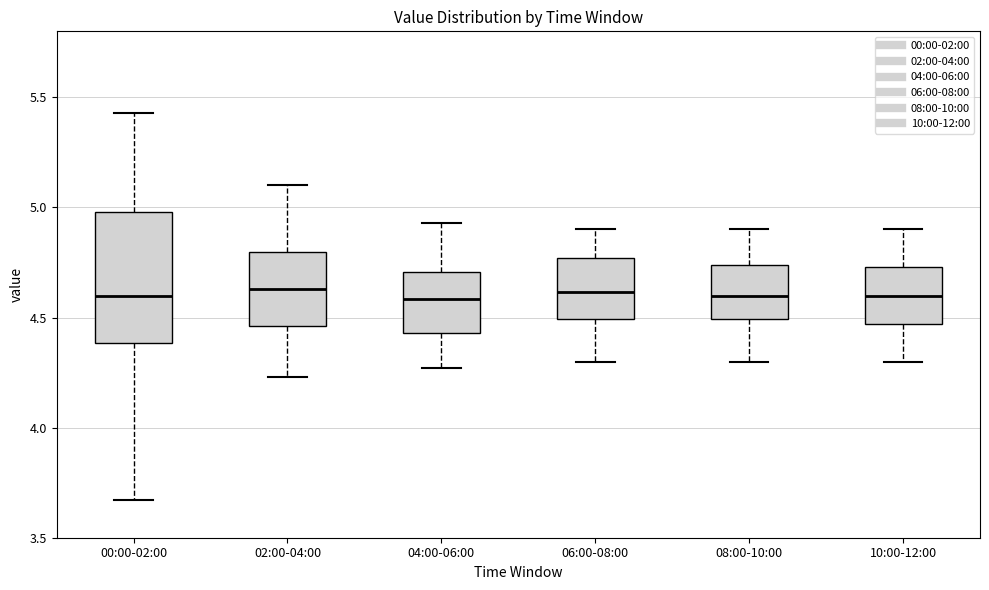

Reading left to right, transcribe this box plot: for each box, give where its median line is, the range the box spans, and where its two whiskers end, as read against the y-axis. The values are not printed on the chart, so give them approximately, as read against the axis.

00:00-02:00: median 4.60, box 4.40 to 5.00, whiskers 3.65 to 5.45
02:00-04:00: median 4.65, box 4.45 to 4.80, whiskers 4.25 to 5.10
04:00-06:00: median 4.60, box 4.45 to 4.70, whiskers 4.25 to 4.95
06:00-08:00: median 4.60, box 4.50 to 4.75, whiskers 4.30 to 4.90
08:00-10:00: median 4.60, box 4.50 to 4.75, whiskers 4.30 to 4.90
10:00-12:00: median 4.60, box 4.45 to 4.75, whiskers 4.30 to 4.90